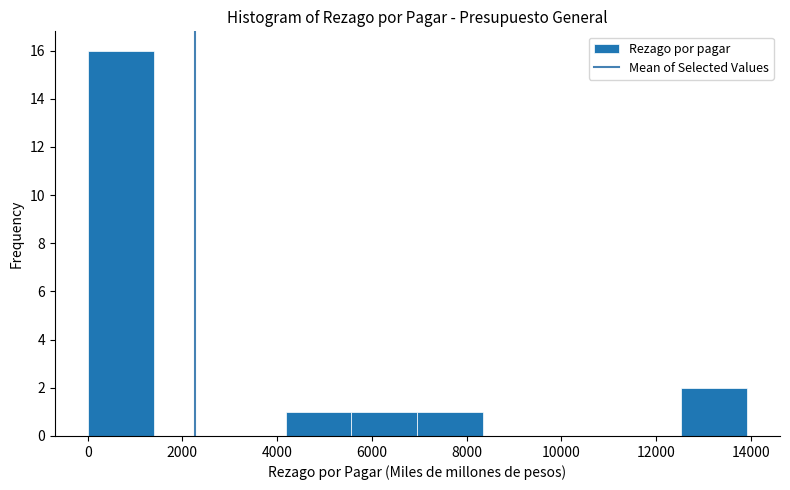

What is the height of the bar covering 4200 to 5600 on the x-axis? Neither the bar edges nor the heights are printed on the chart, so give them approximately, as read against the axes.

1